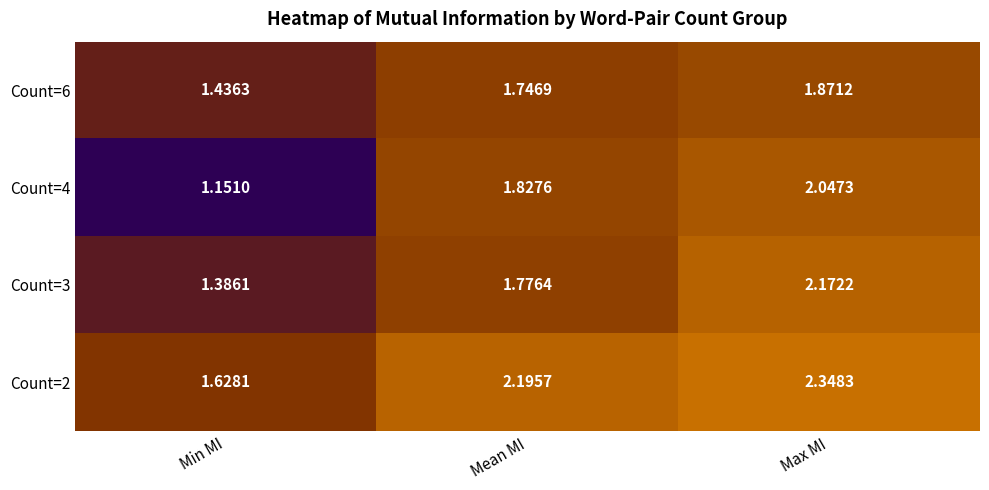

At which label does Count=2 first exceed 2?

Mean MI